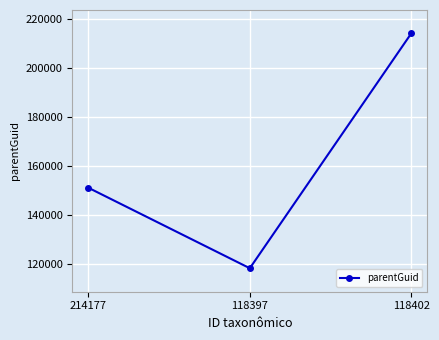

Which has a higher value, 214177 or 118402?

118402